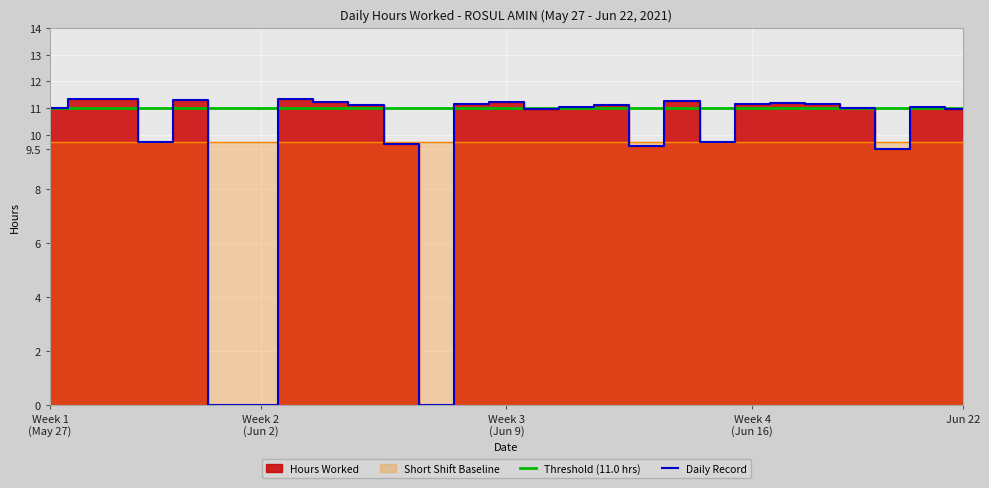

At how many categories does at least one series exceed 3?

27